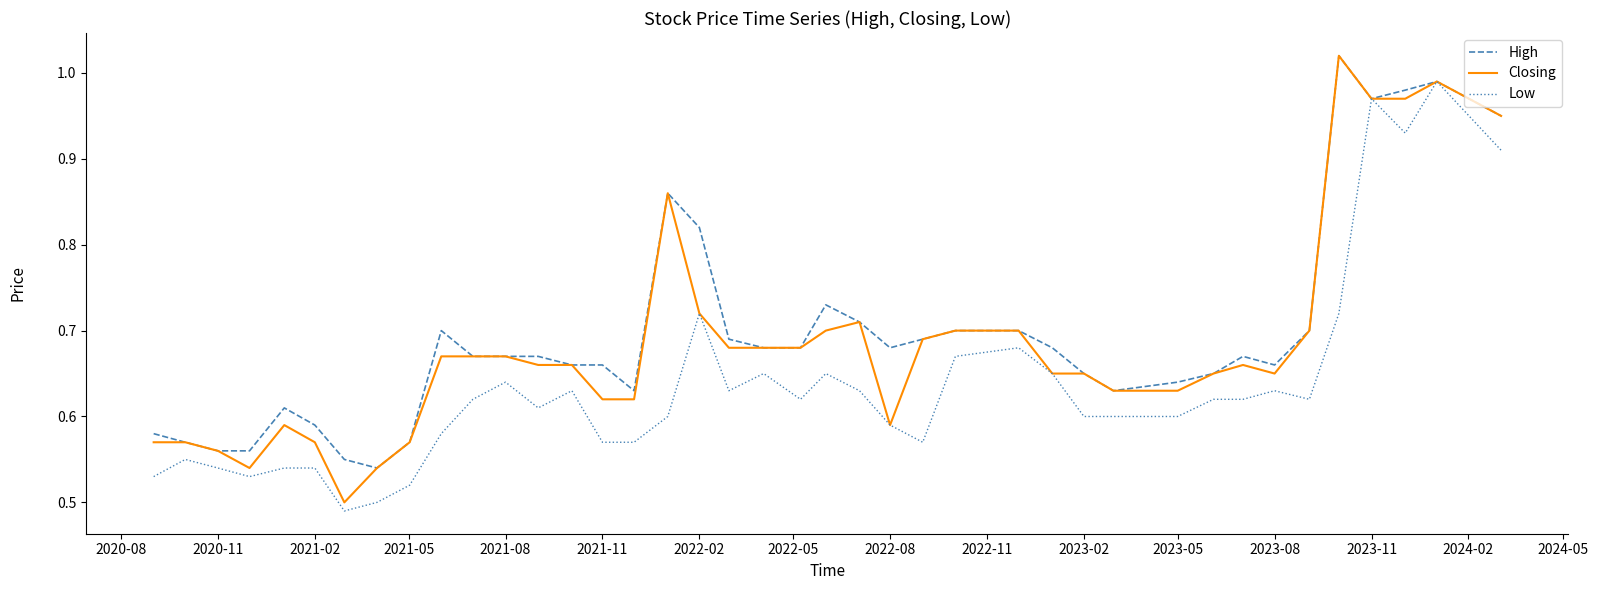

What is the minimum value for Low?

0.5